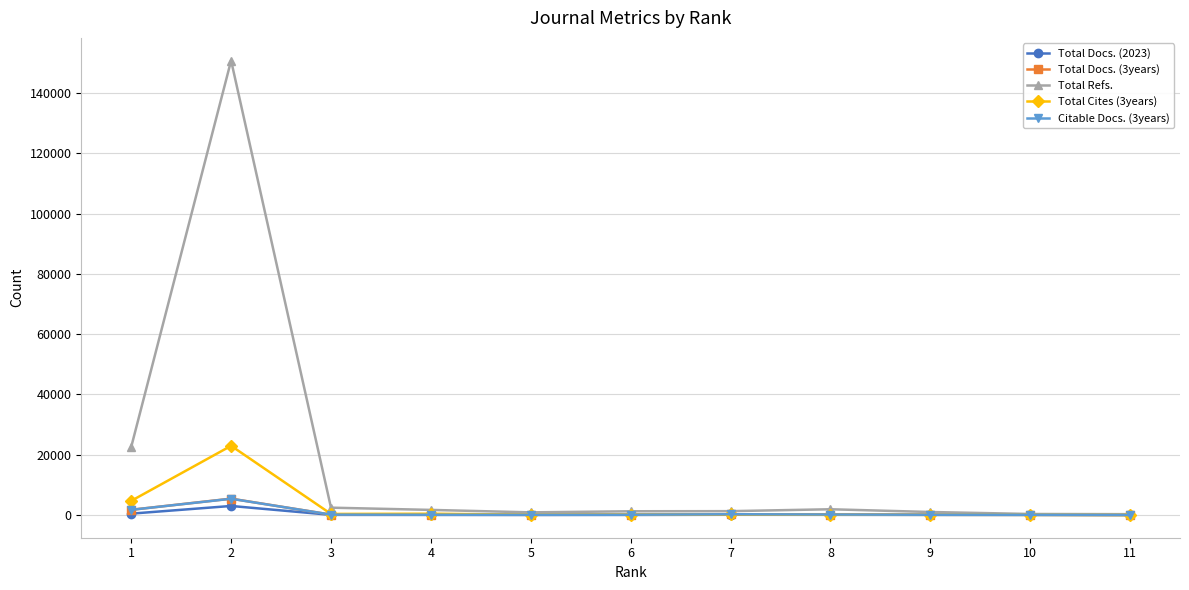

What is the total value across all series at 6?

1598